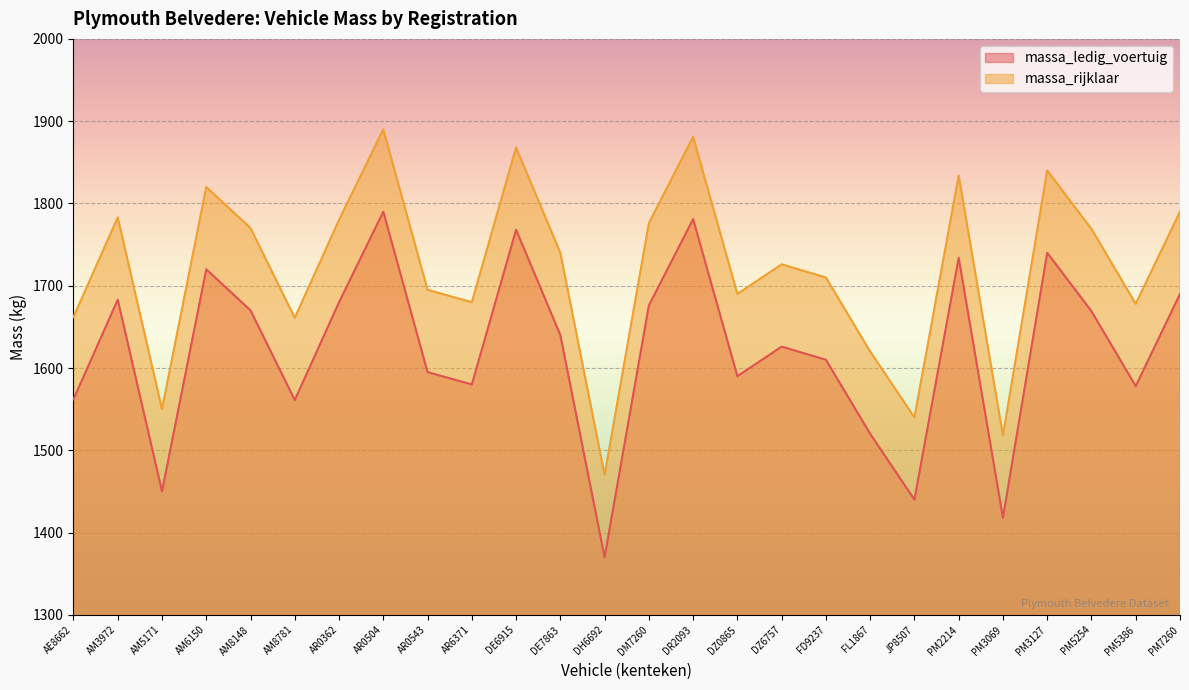

What is the sum of the massa_ledig_voertuig values at AM8148 and DZ6757?

3296